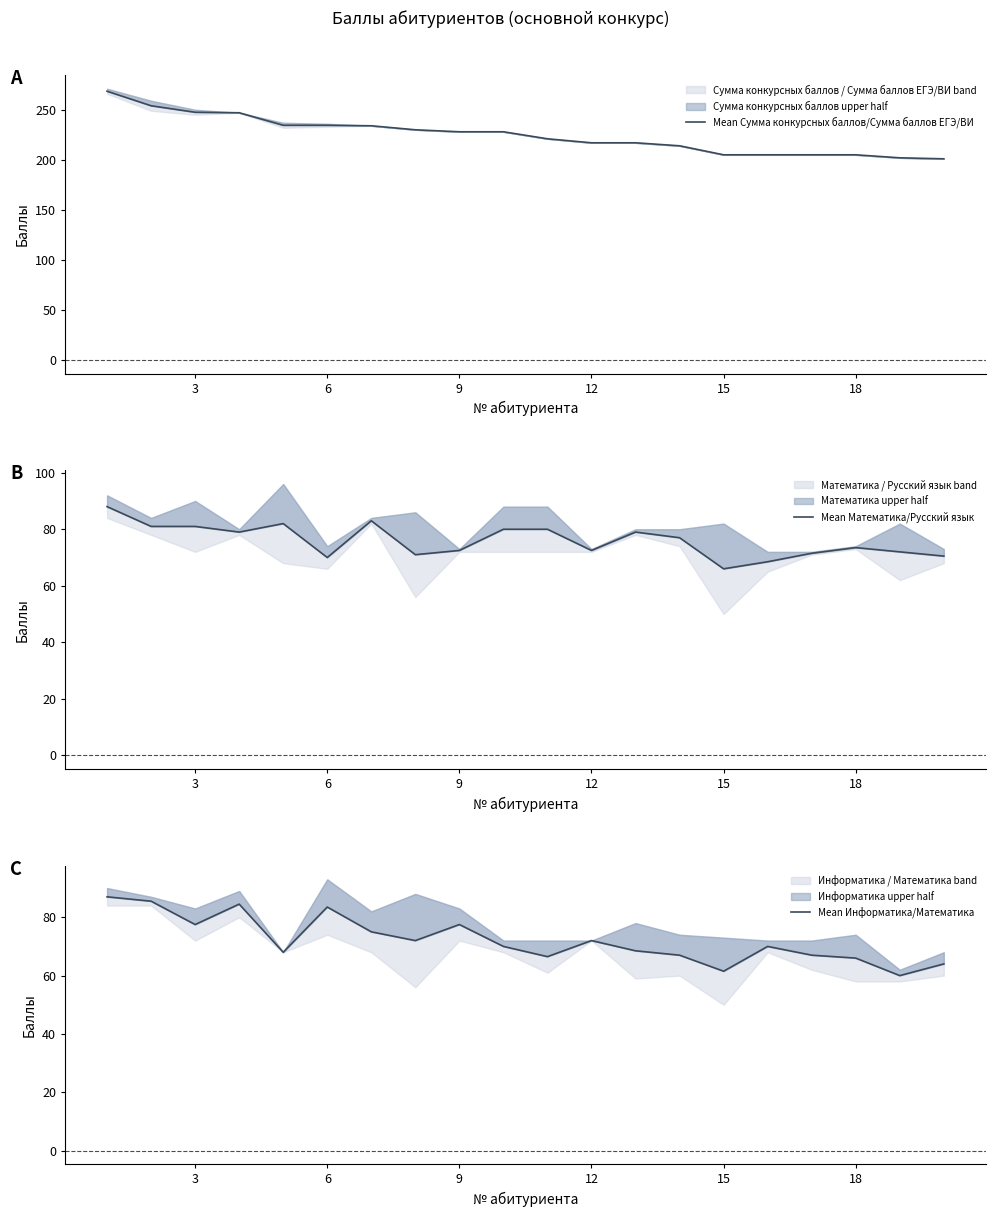

What is the maximum value shown in the chart?

268.5